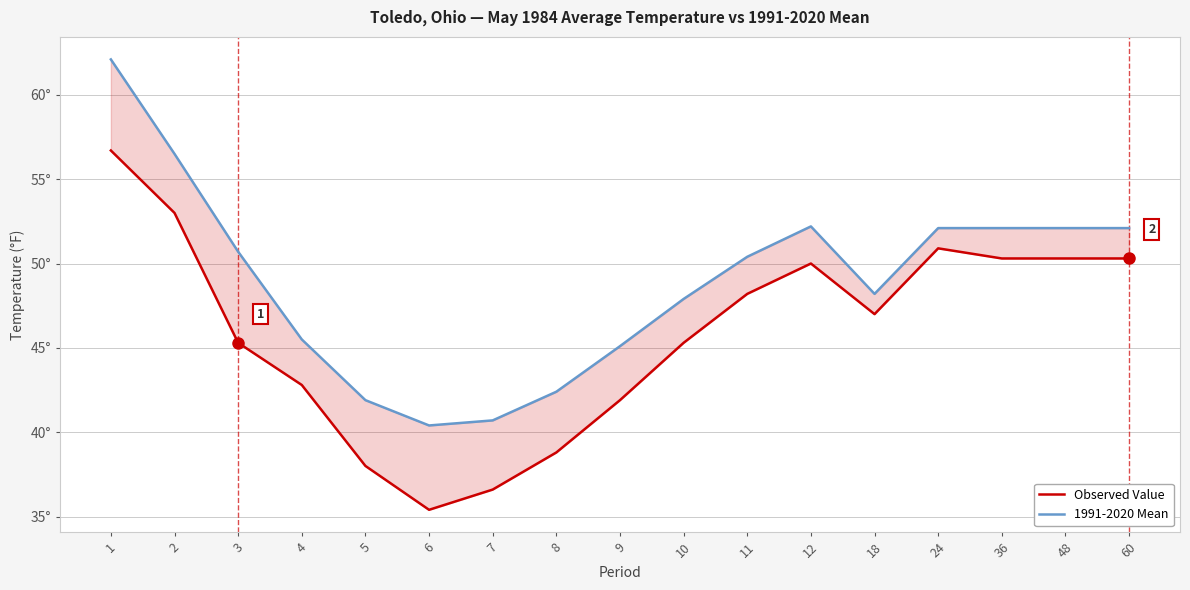

What is the sum of all Observed Value values?

780.8